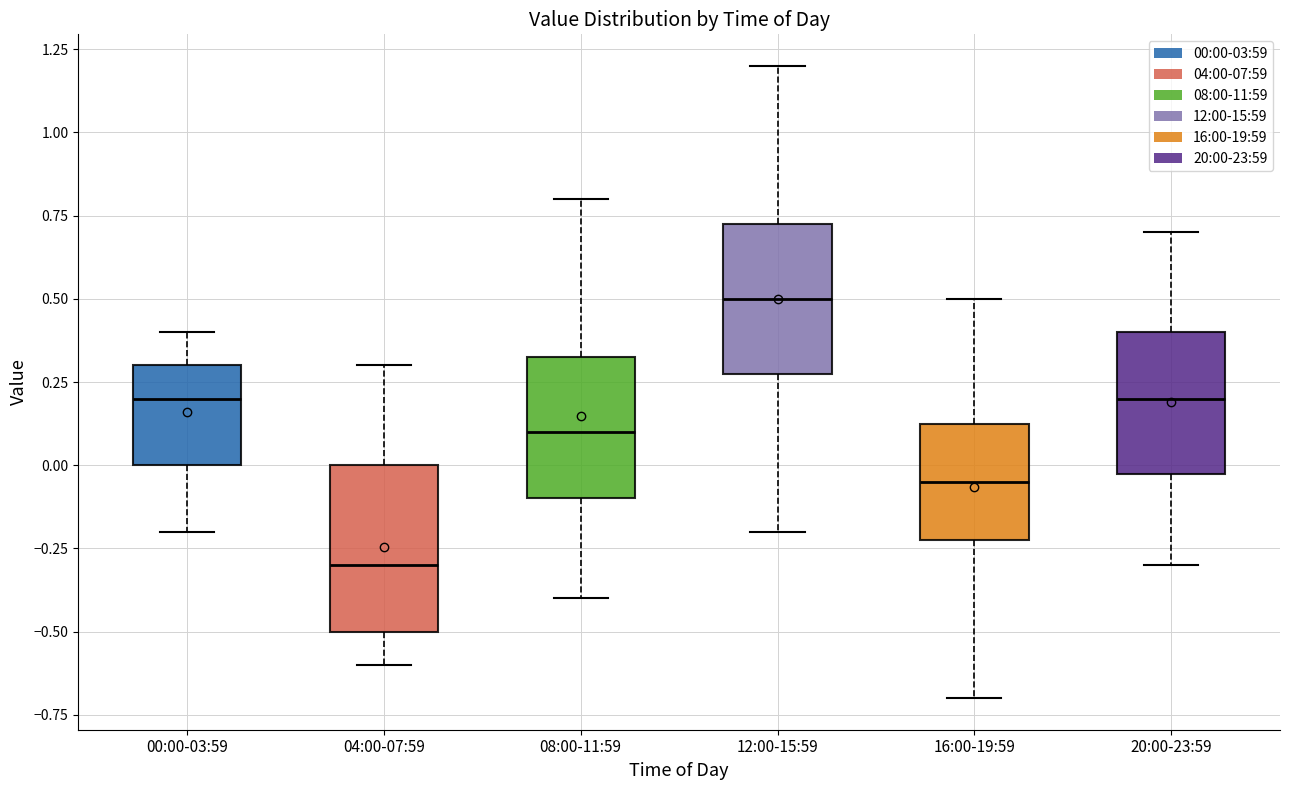

Reading left to right, transcribe this box plot: for each box, give where its median line is, the range the box spans, and where its two whiskers end, as read against the y-axis. The values are not printed on the chart, so give them approximately, as read against the axis.

00:00-03:59: median 0.20, box 0.00 to 0.30, whiskers -0.20 to 0.40
04:00-07:59: median -0.30, box -0.50 to 0.00, whiskers -0.60 to 0.30
08:00-11:59: median 0.10, box -0.10 to 0.35, whiskers -0.40 to 0.80
12:00-15:59: median 0.50, box 0.30 to 0.75, whiskers -0.20 to 1.20
16:00-19:59: median -0.05, box -0.20 to 0.15, whiskers -0.70 to 0.50
20:00-23:59: median 0.20, box 0.00 to 0.40, whiskers -0.30 to 0.70